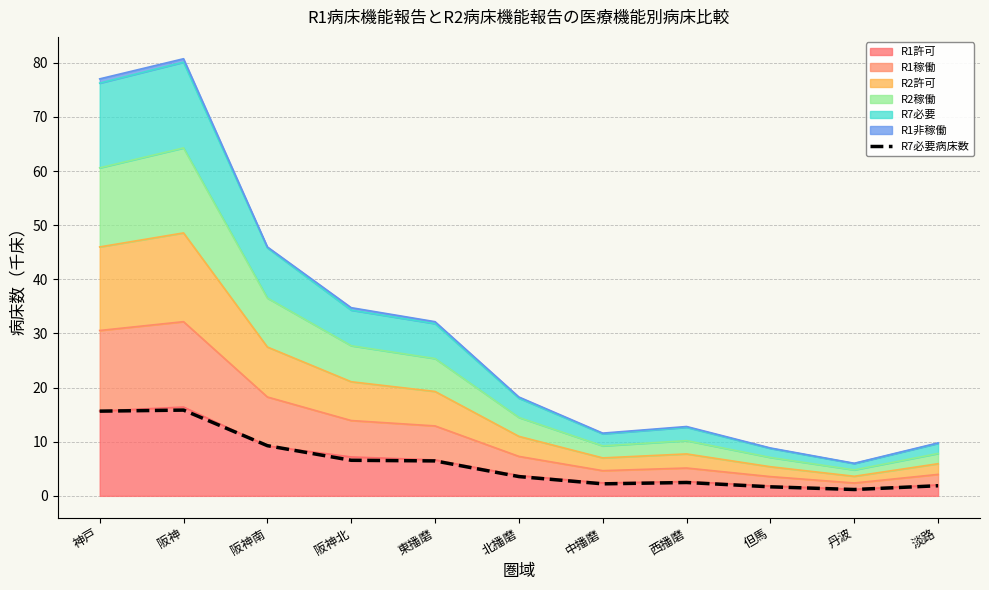

At which category does the data reach its first local valley?

中播磨